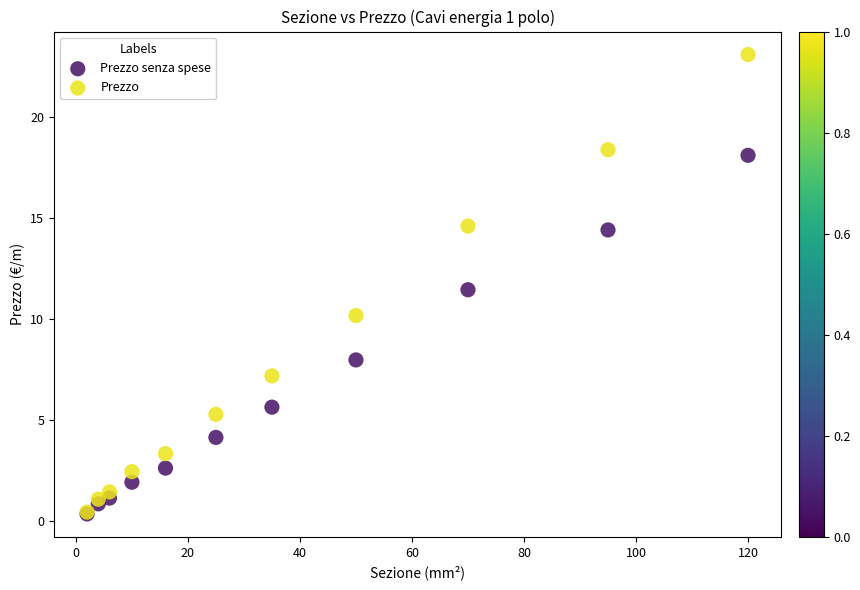

Across all series, what Y value is closest to 11?

11.4